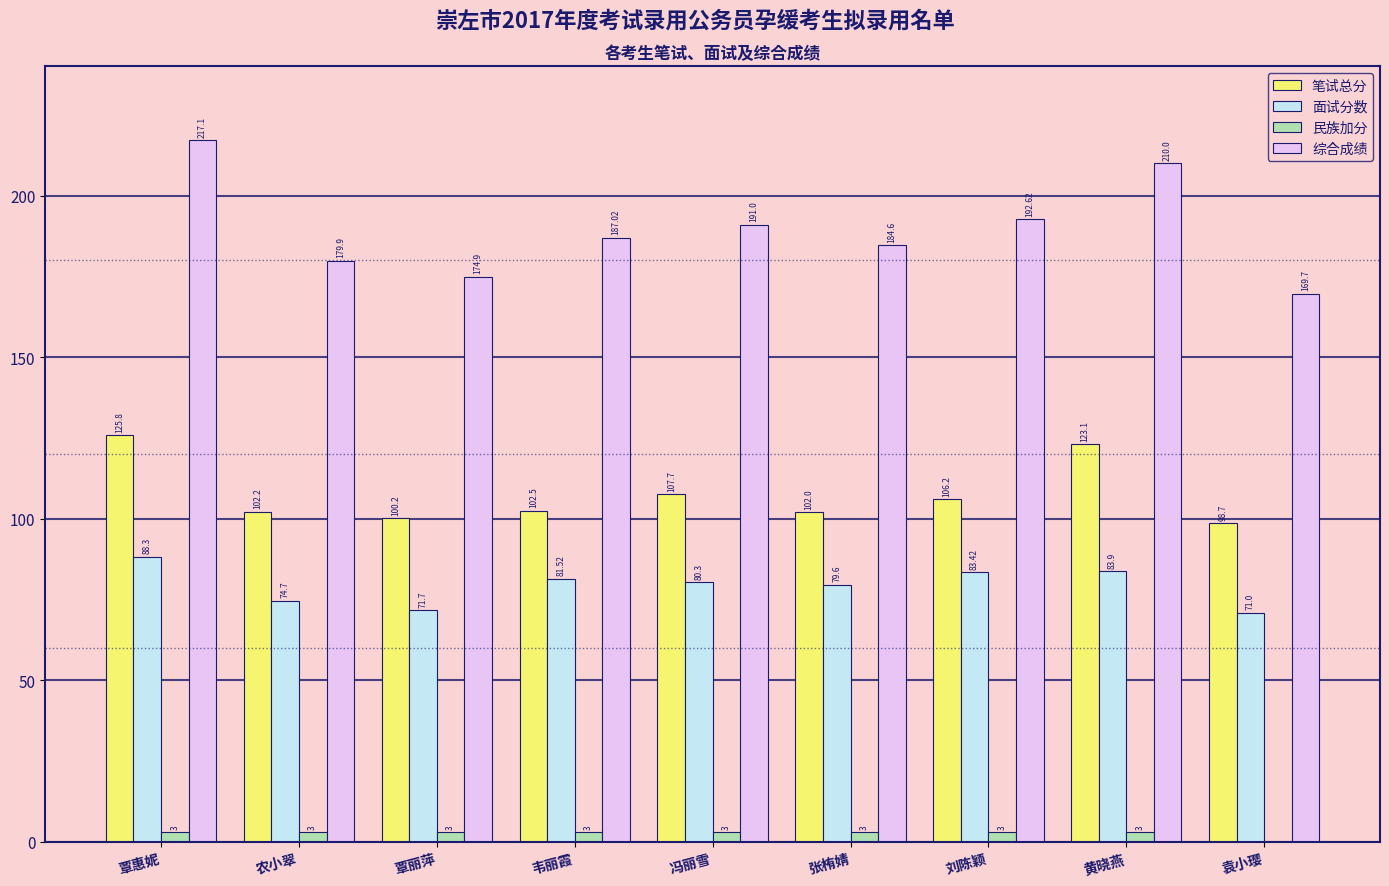

Where is 面试分数 nearest to the value 79?

张栯婧